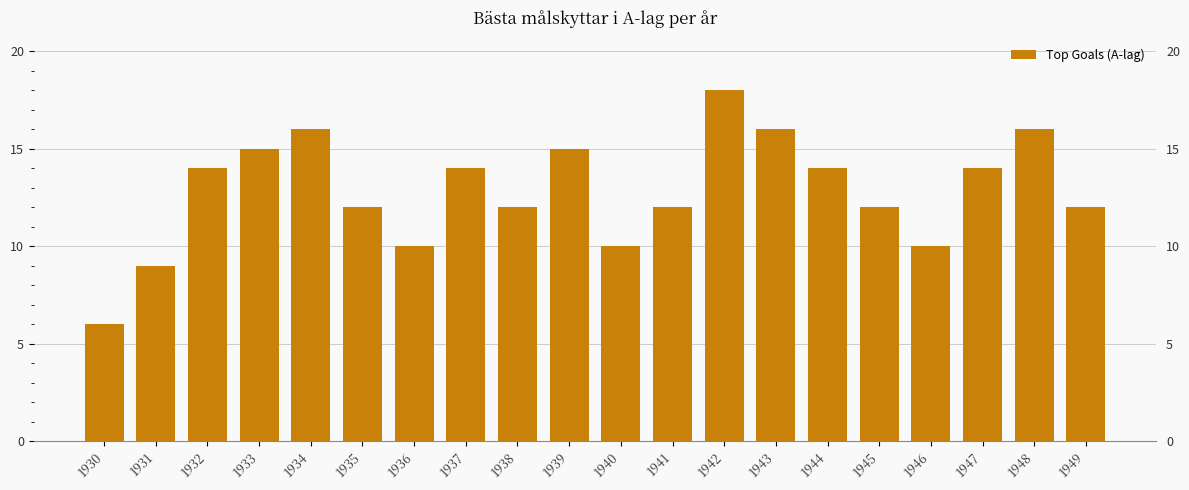

What is the change in value from 1930 to 1933?

+9